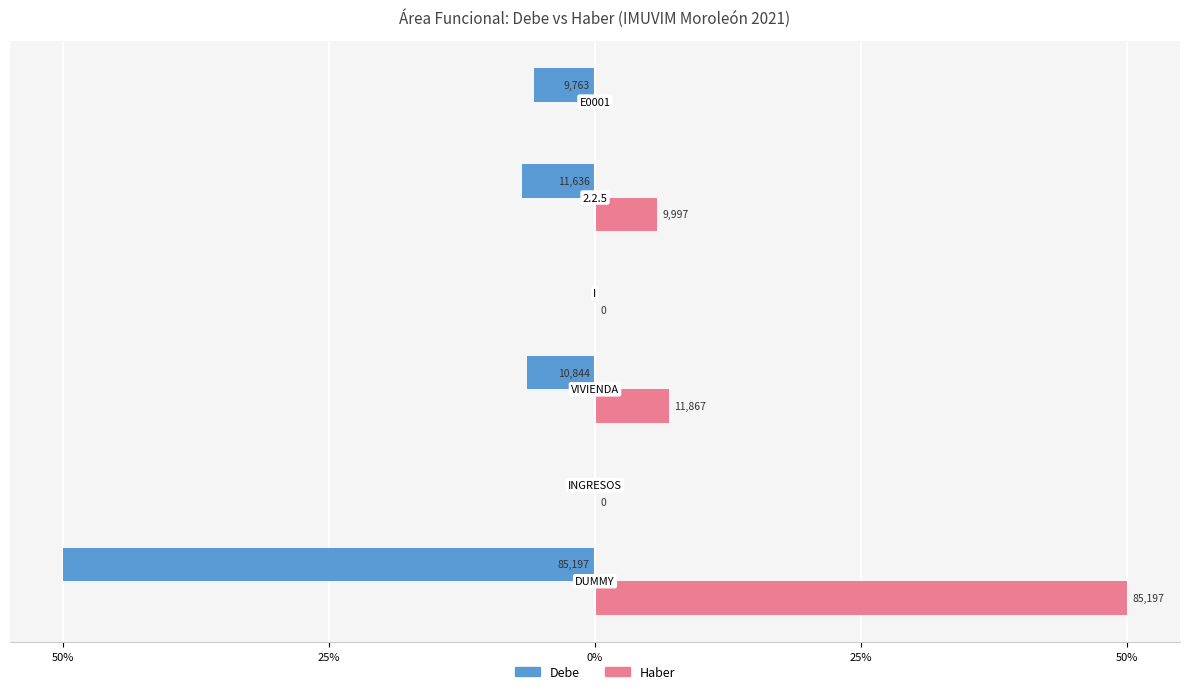

What are all the series names shown in the legend?

Debe, Haber